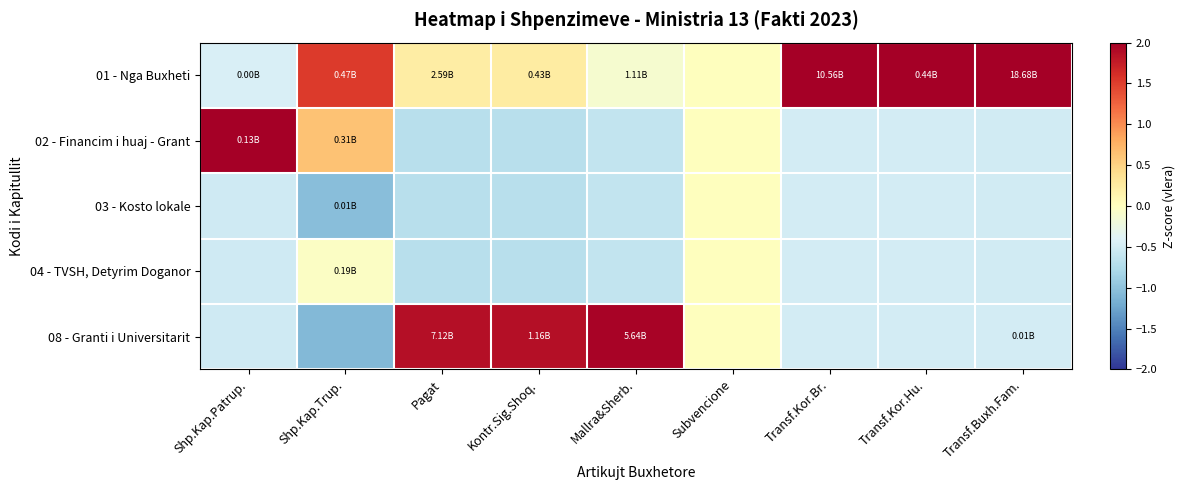

Rank the series at Kontr.Sig.Shoq. from highest to lowest value.

08 - Granti i Universitarit, 01 - Nga Buxheti, 02 - Financim i huaj - Grant, 03 - Kosto lokale, 04 - TVSH, Detyrim Doganor